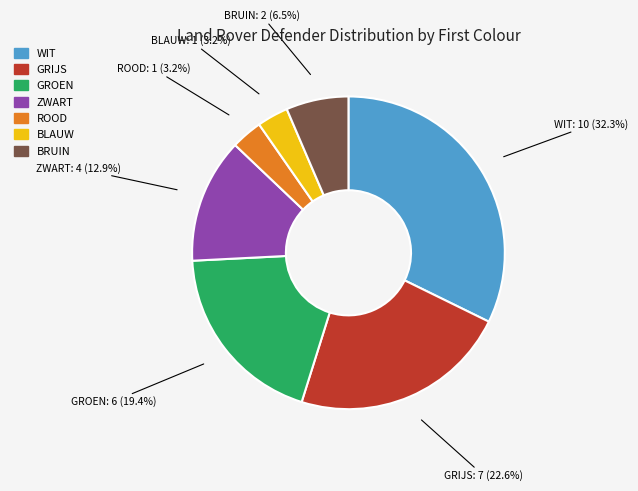

Which has a higher value, GRIJS or BRUIN?

GRIJS